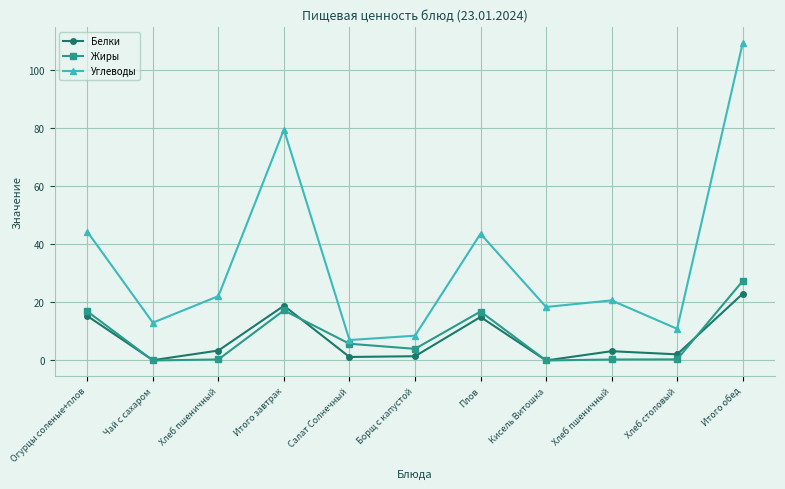

How many intersections are there between Жиры and Белки?

3